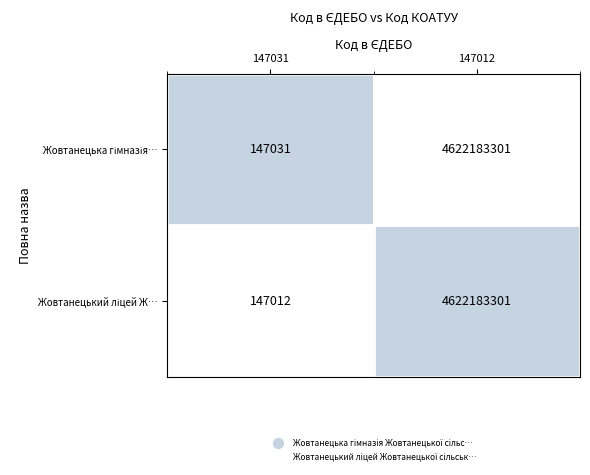

At which category does the chart reach its minimum across all series?

147031